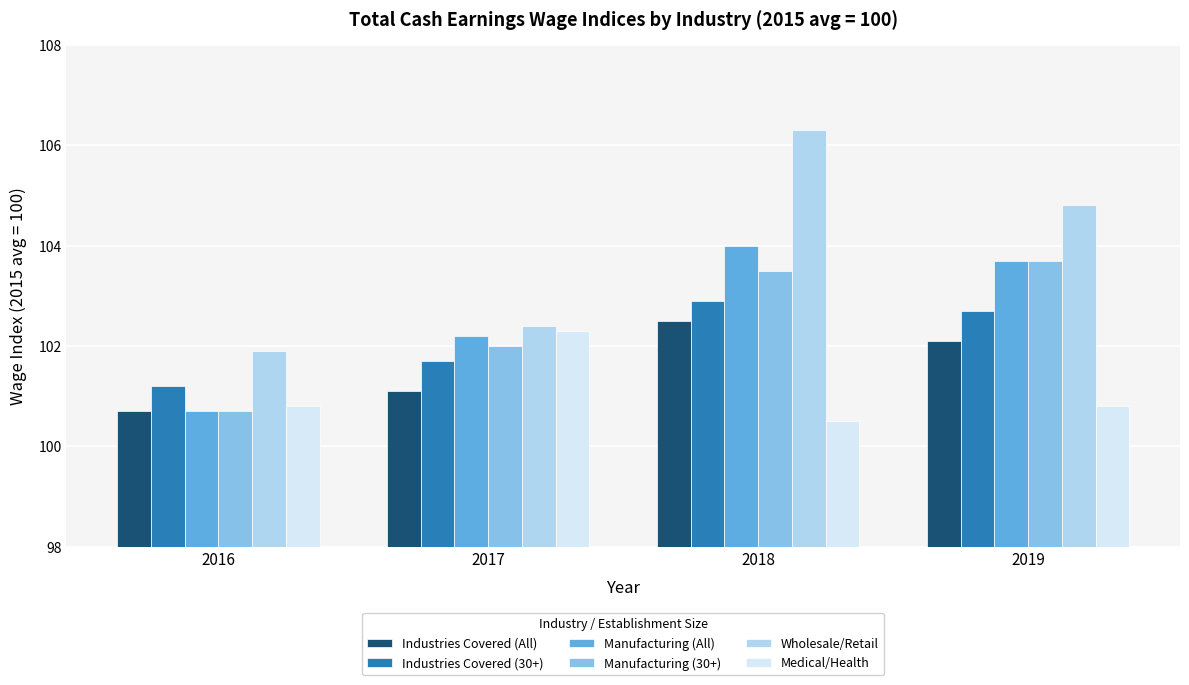

How many bars are there in total?

24